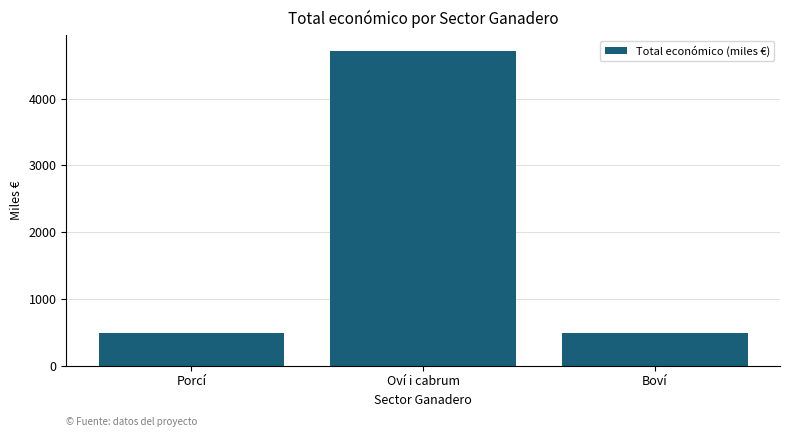

What is the change in value from Porcí to Oví i cabrum?

+4228.1